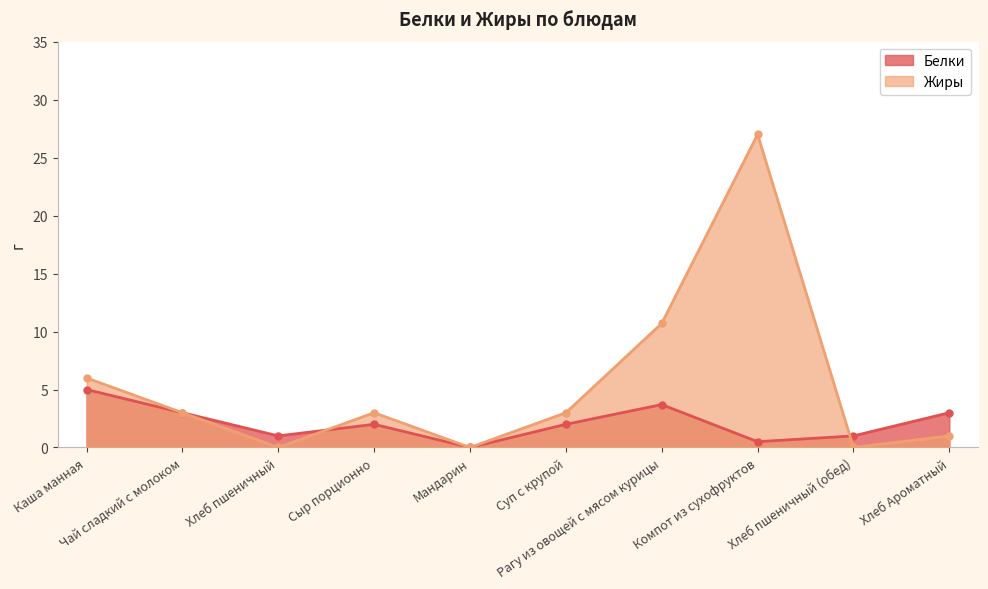

Which series changed the most between Мандарин and Компот из сухофруктов?

Жиры